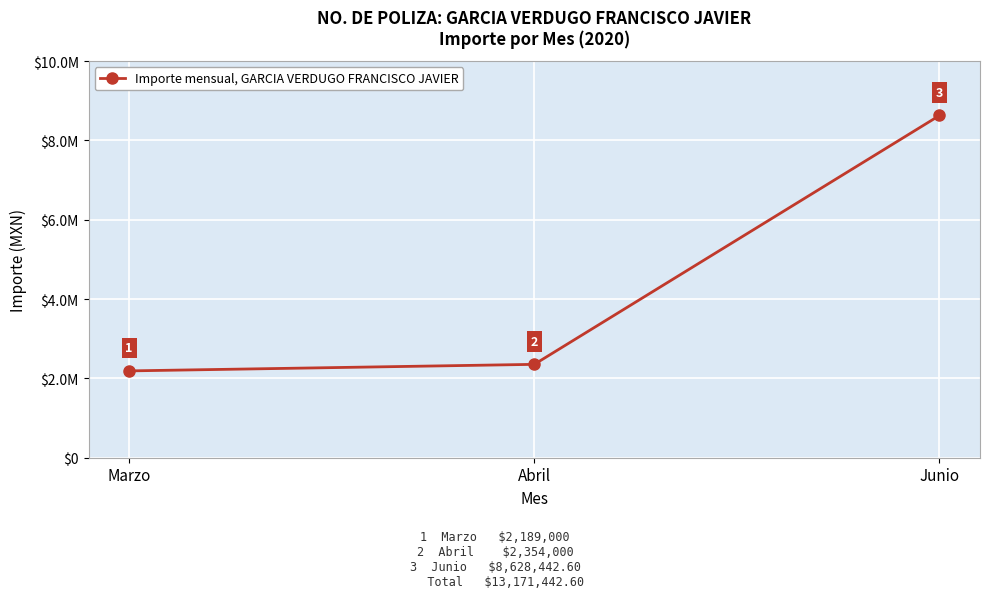

Does the chart have visible grid lines?

Yes